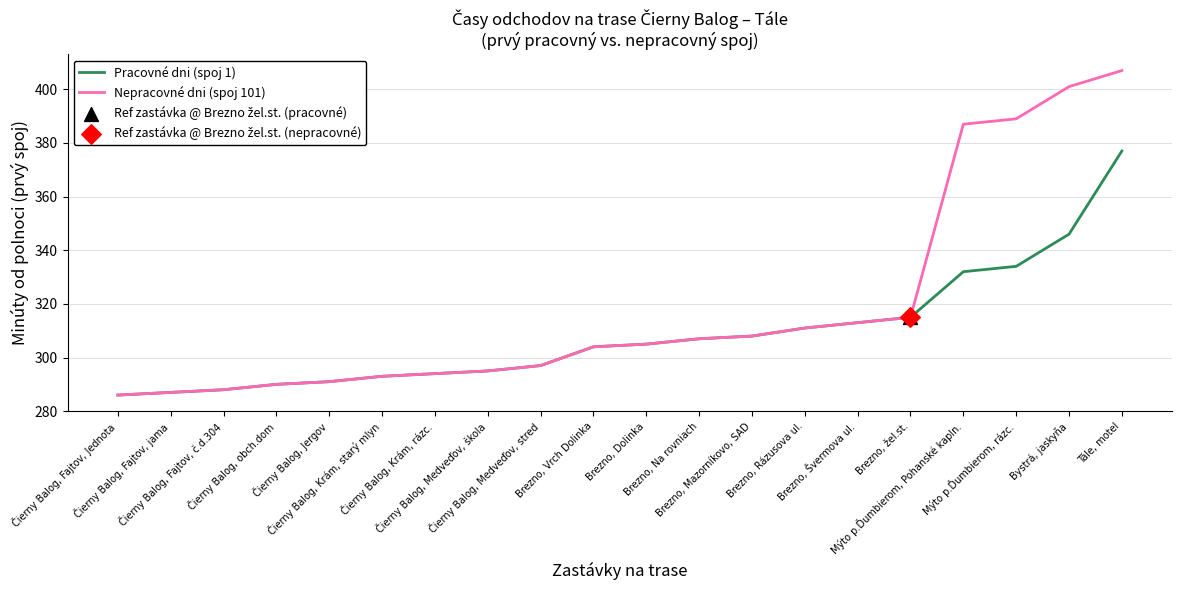

Which series has the largest total across all categories?

Nepracovné dni (spoj 101)